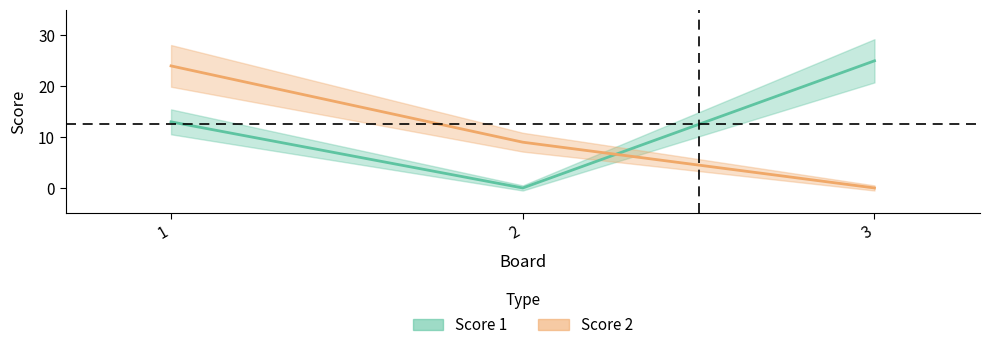

What is the difference between the highest and lowest values at 2?

9